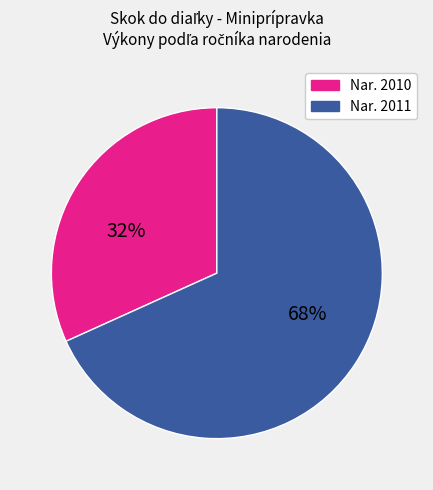

To the nearest percent, what is the difference between the largest and smallest slice percentages?

36%